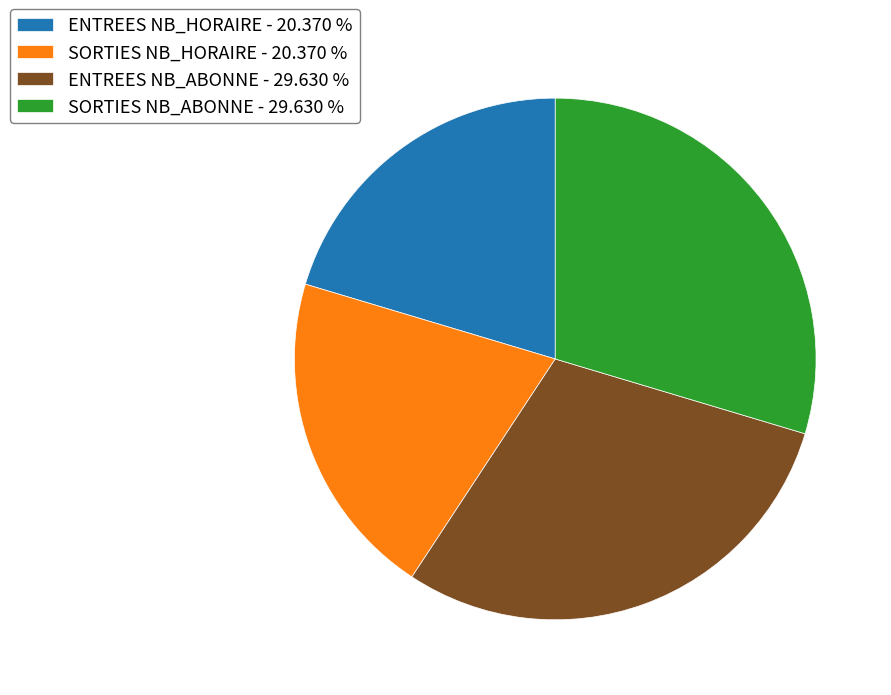

Approximately how many times larger is the value at SORTIES NB_ABONNE - 29.630 % compared to SORTIES NB_HORAIRE - 20.370 %?

1.5